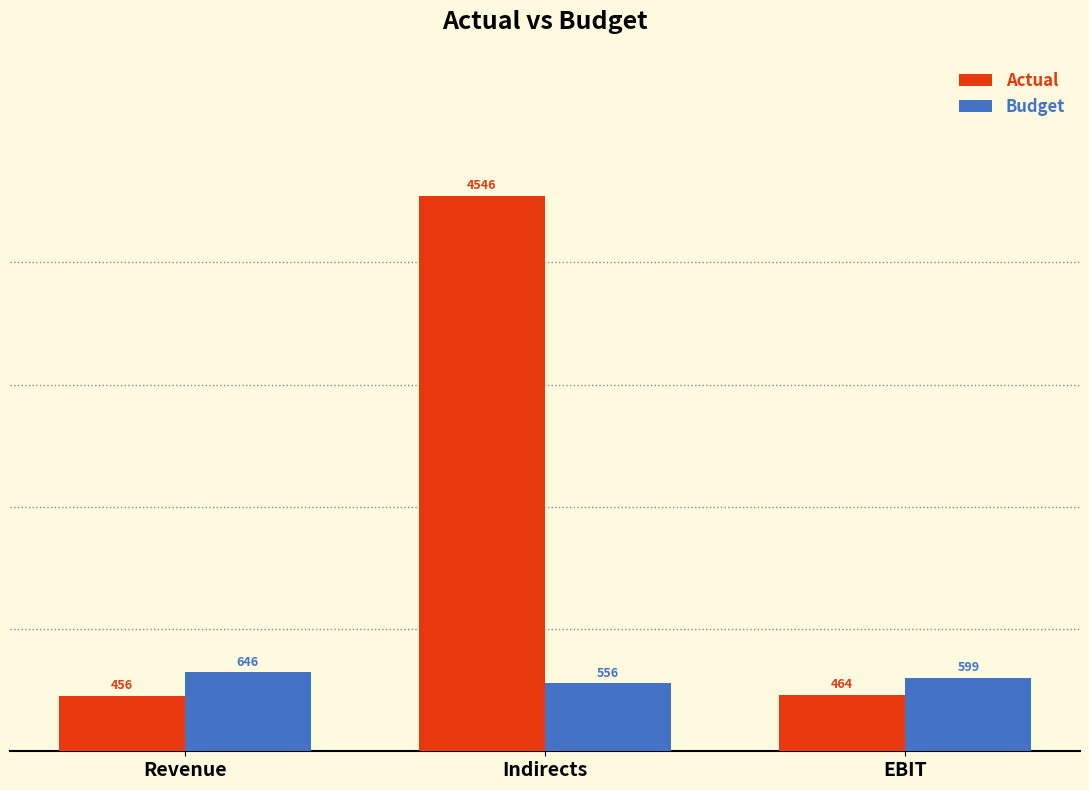

Count the number of categories in the chart.

3